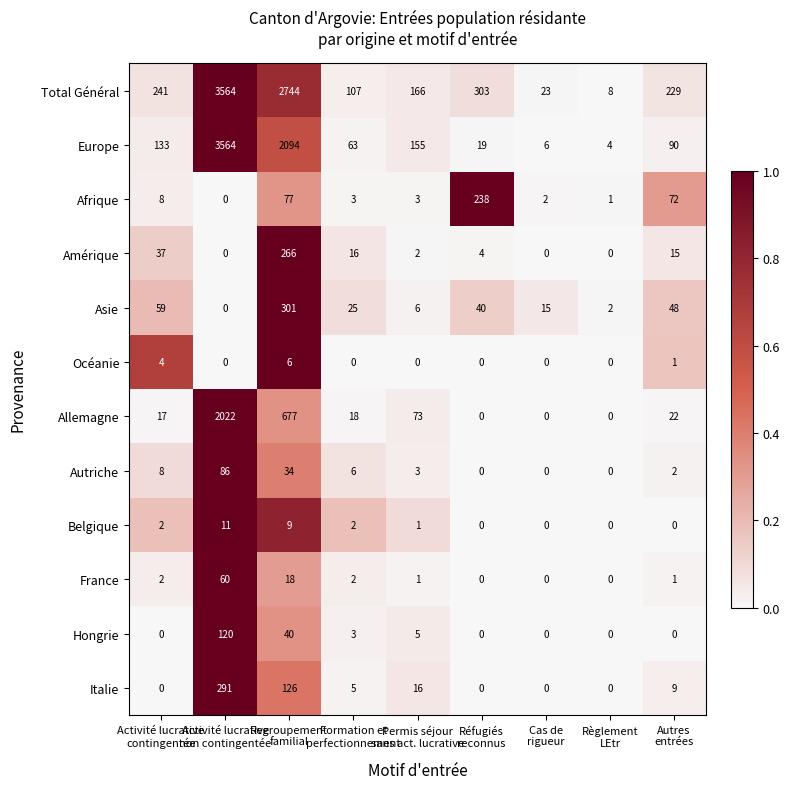

What is the maximum value for Océanie?

6